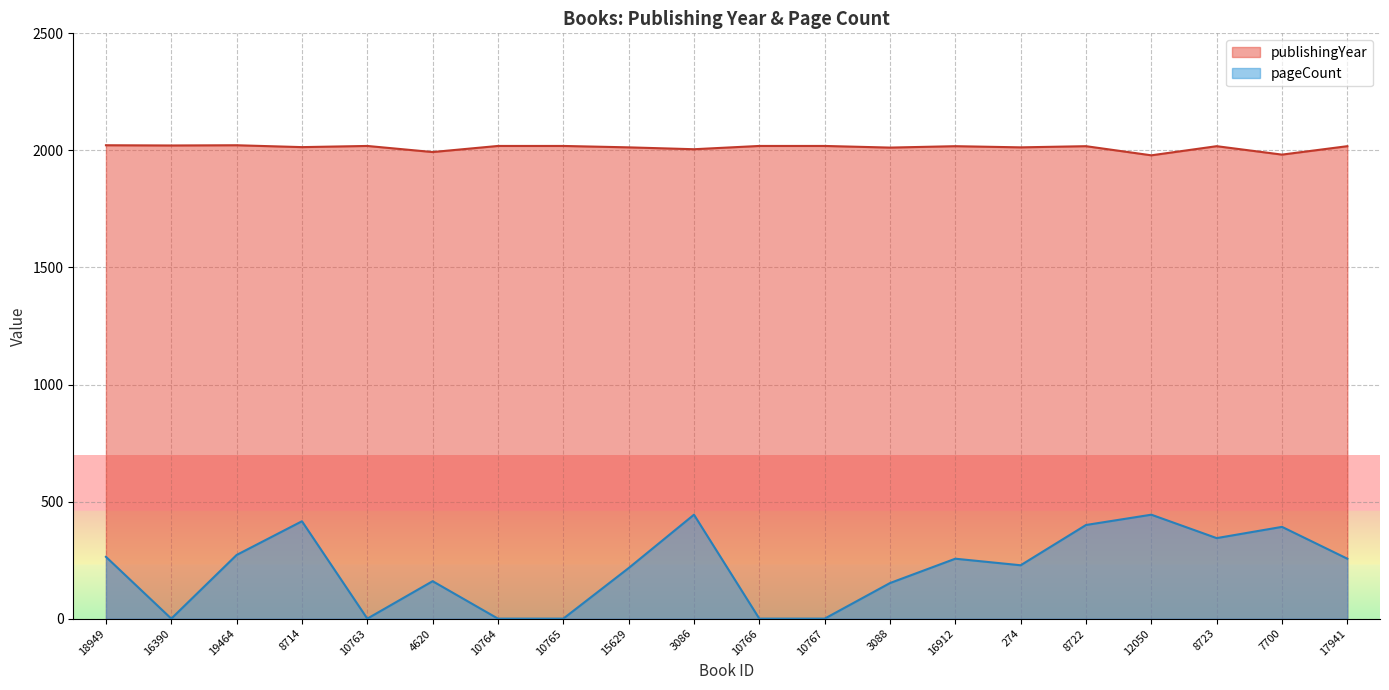

Rank the categories by publishingYear value from lowest to highest.

12050, 7700, 4620, 3086, 3088, 15629, 274, 8714, 16912, 8722, 8723, 17941, 10763, 10764, 10765, 10766, 10767, 16390, 18949, 19464